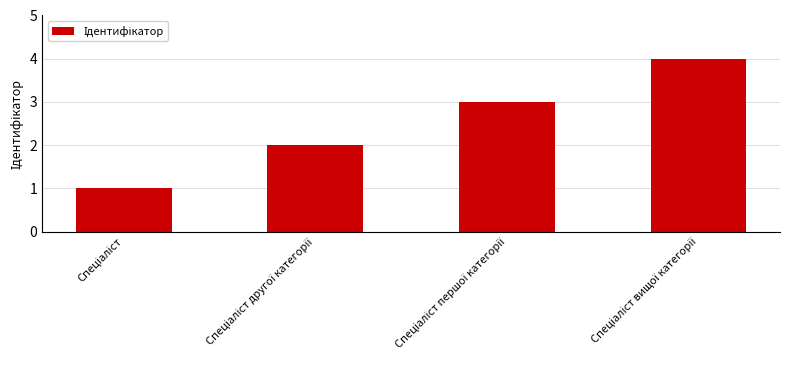

What is the greatest value displayed?

4